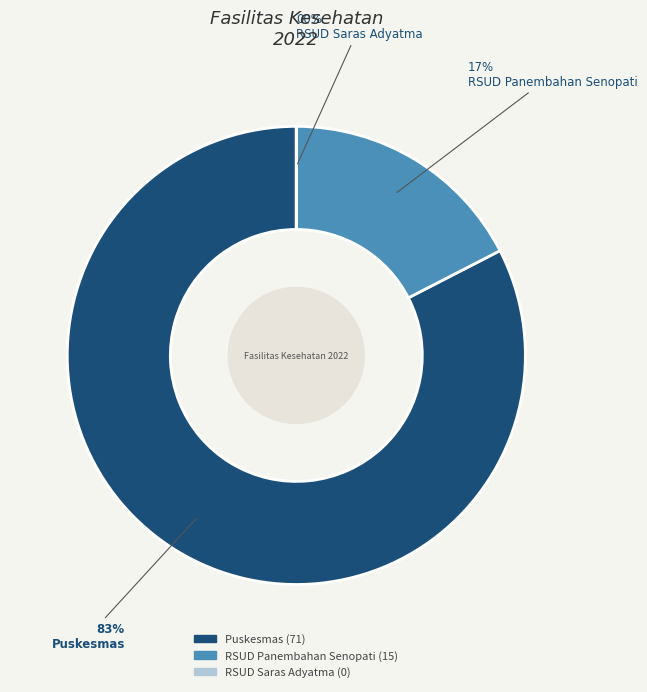

What is the largest slice in the pie chart?

Puskesmas